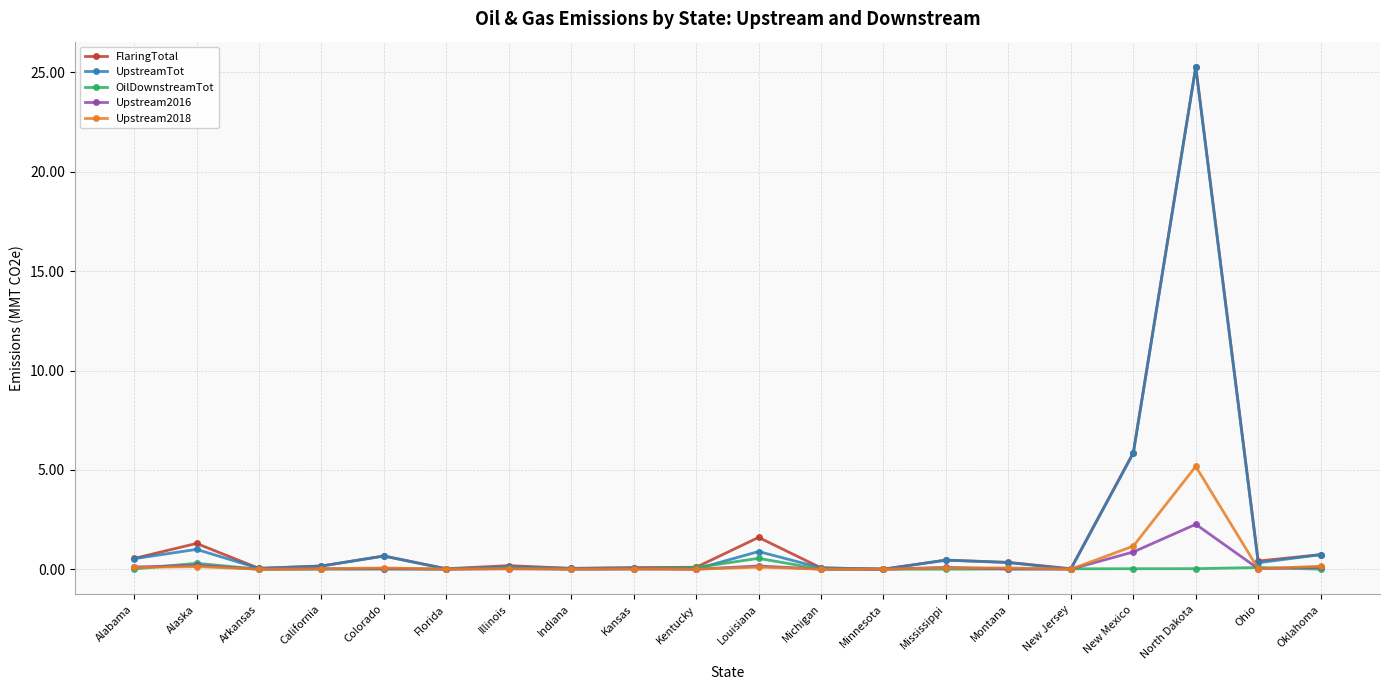

Where is FlaringTotal nearest to the value 12?

New Mexico